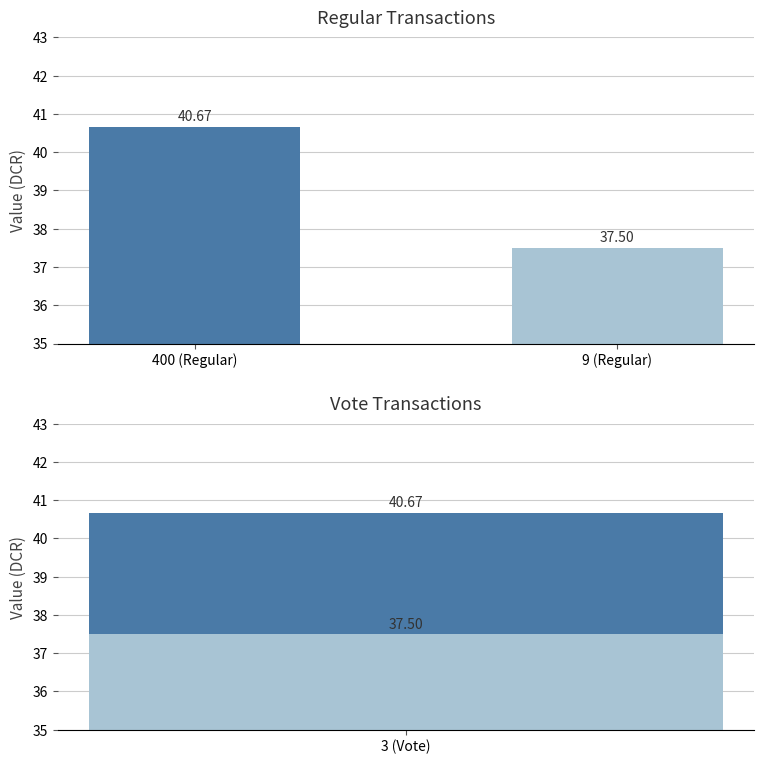

Are the bars grouped side by side (vs. stacked)?

Yes